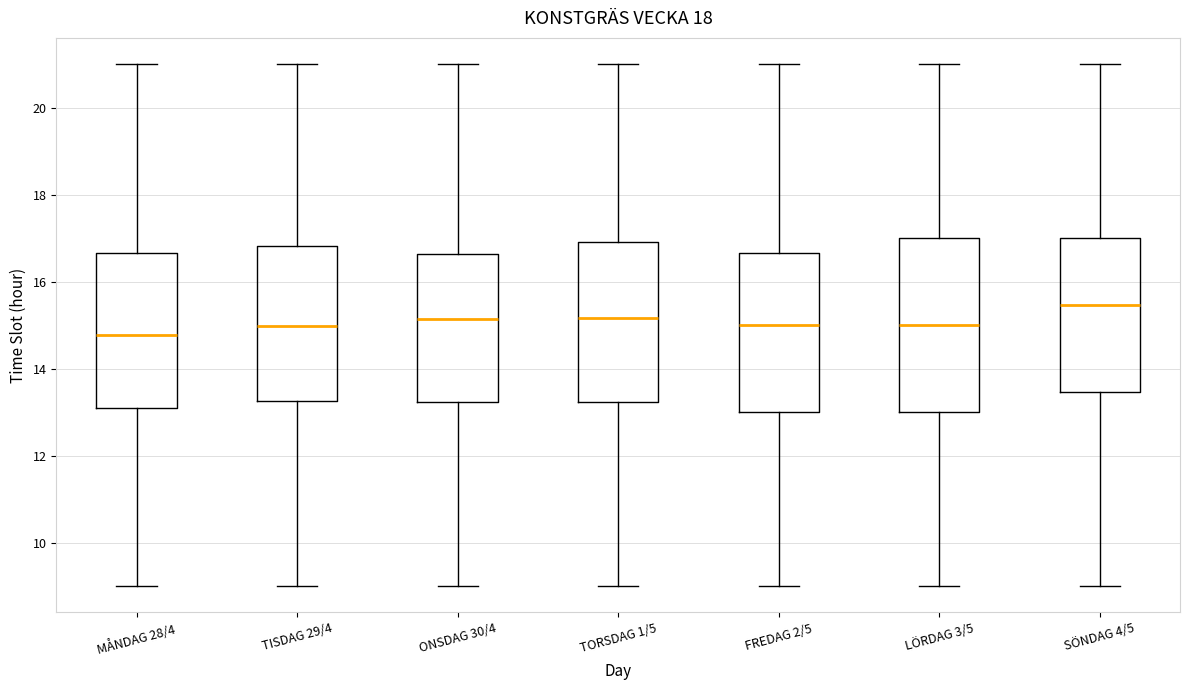

Which box is the tallest, from its lower edge to its upper edge?

LÖRDAG 3/5